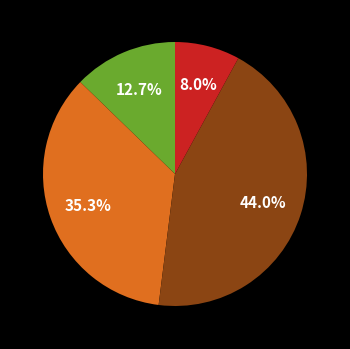

Is there any slice that represents more than half of the pie?

No